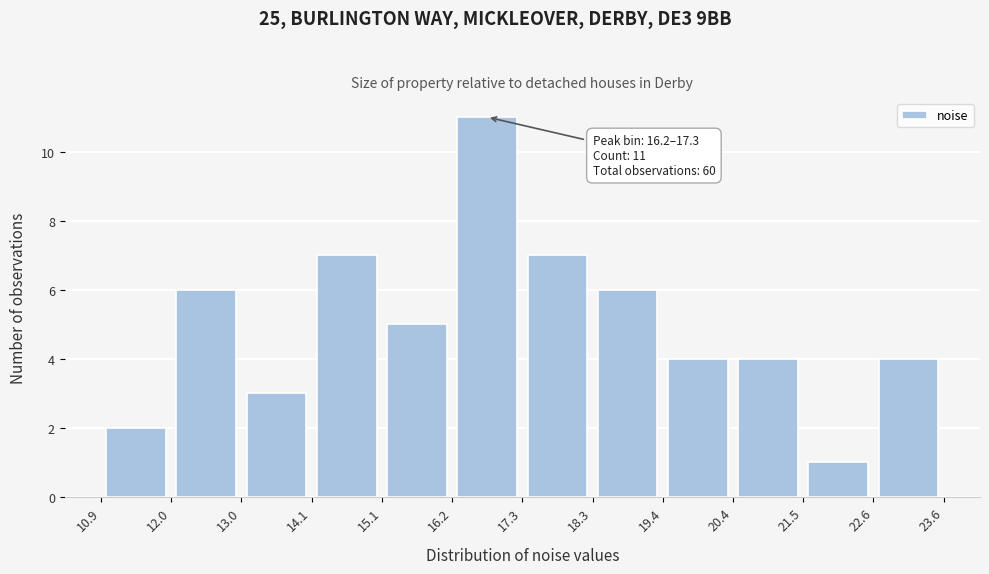

Which range on the x-axis has the tallest bar?

16.2 to 17.3